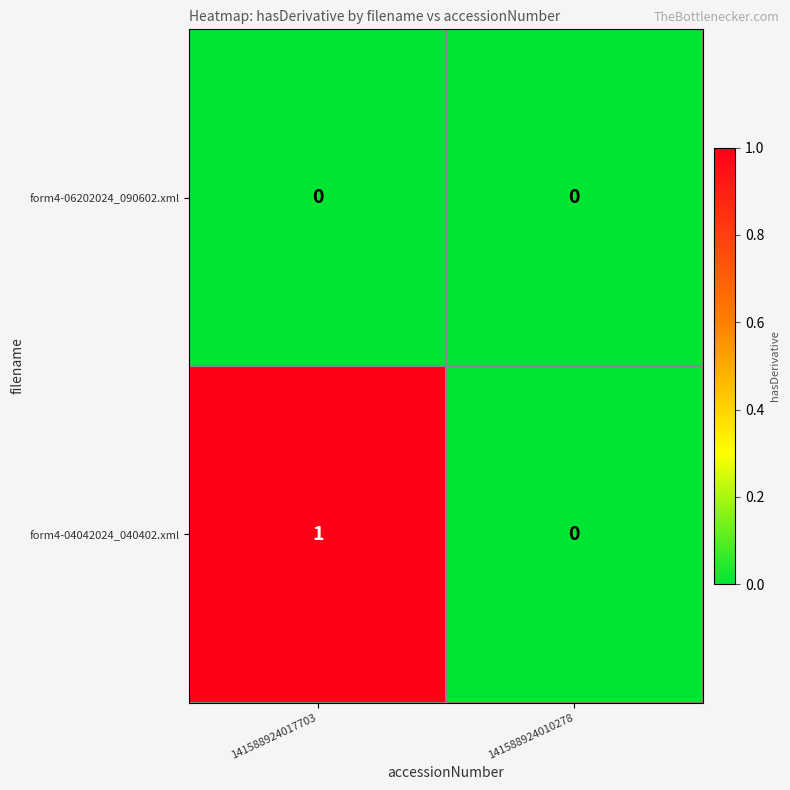

List the series in order of their overall mean, lowest first.

form4-06202024_090602.xml, form4-04042024_040402.xml